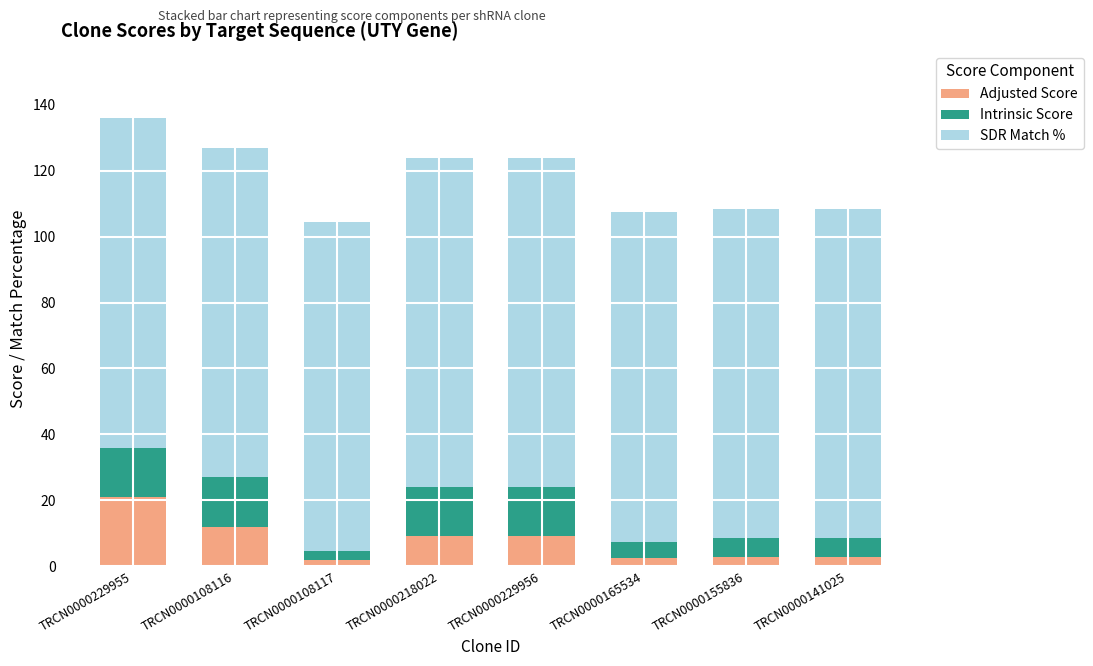

Which category has the highest value in the Adjusted Score series?

TRCN0000229955